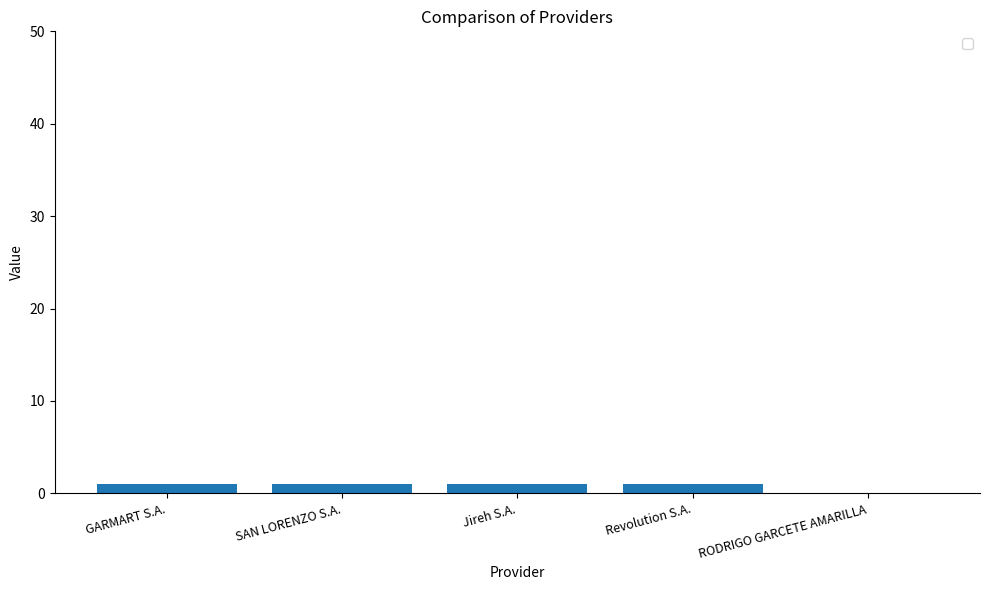

What is the sum of all values?

4